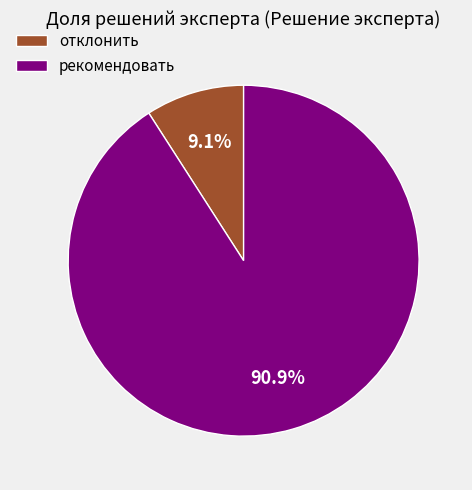

Is there a majority slice in this chart?

Yes